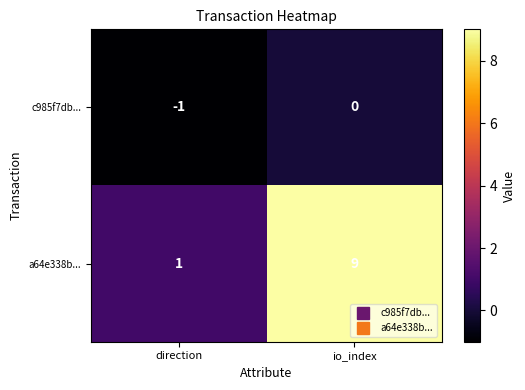

Rank the series at direction from highest to lowest value.

a64e338b..., c985f7db...